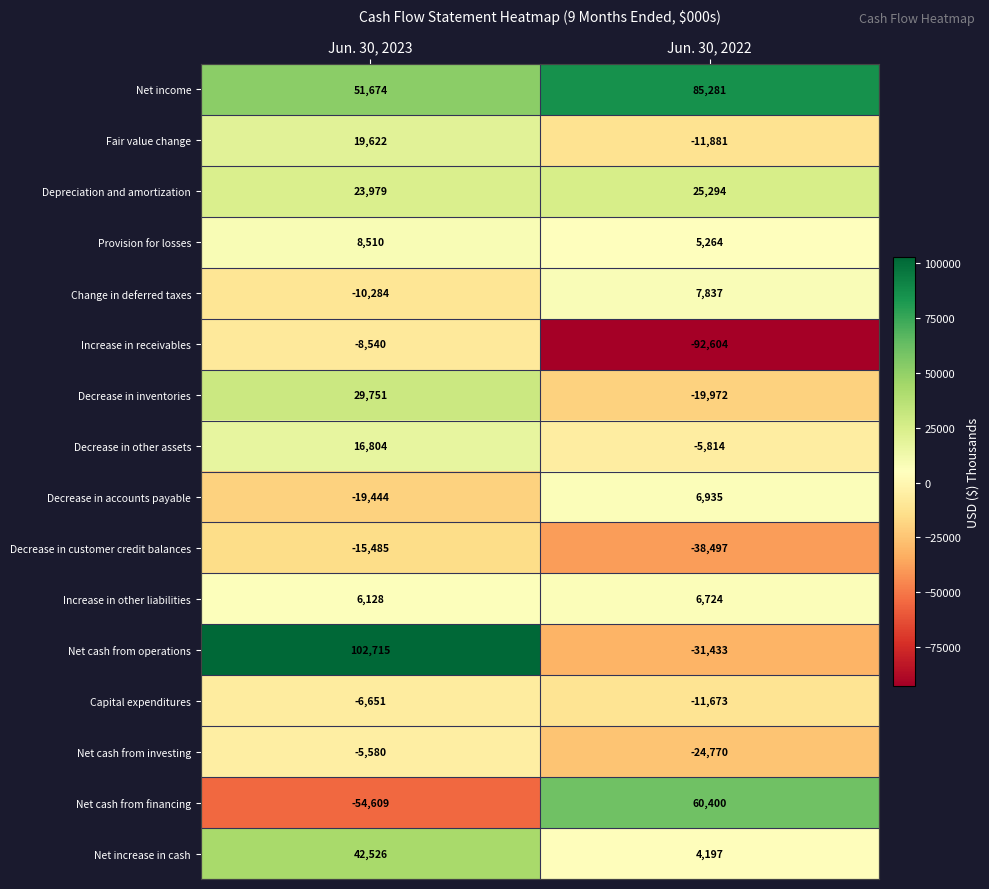

Read the Increase in other liabilities value at Jun. 30, 2022, to the nearest 10.

6720